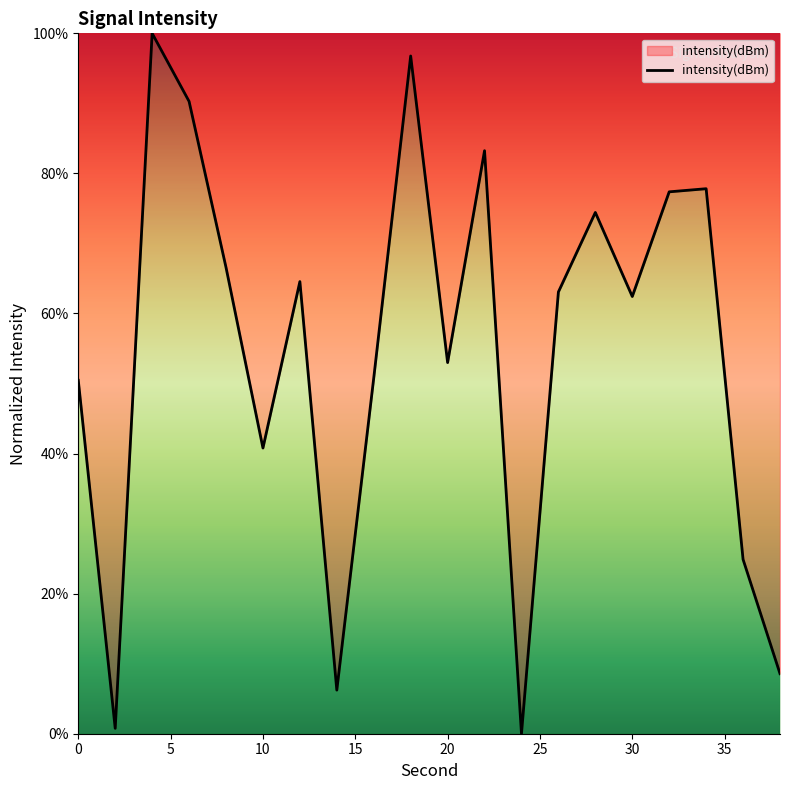

What is the difference between the second highest and minimum values?

96.8